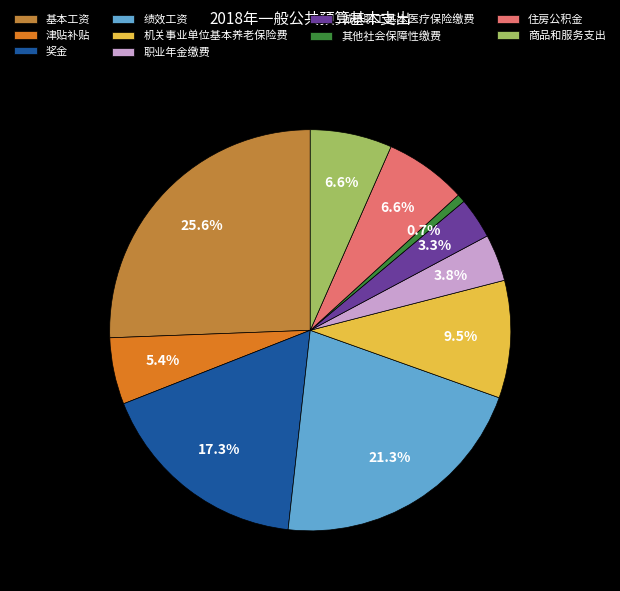

Which category has the biggest portion of the pie?

基本工资